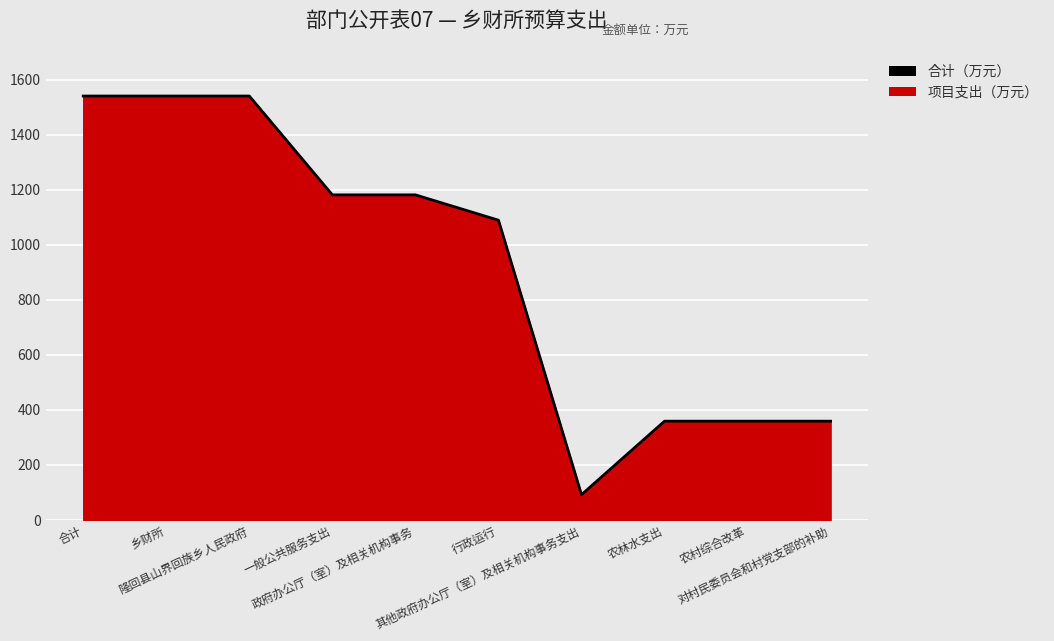

Reading left to right, list all the values displayed in this chart.

1540.1	1540.1	1540.1	1181.1	1181.1	1089.1	92.0	359.0	359.0	359.0